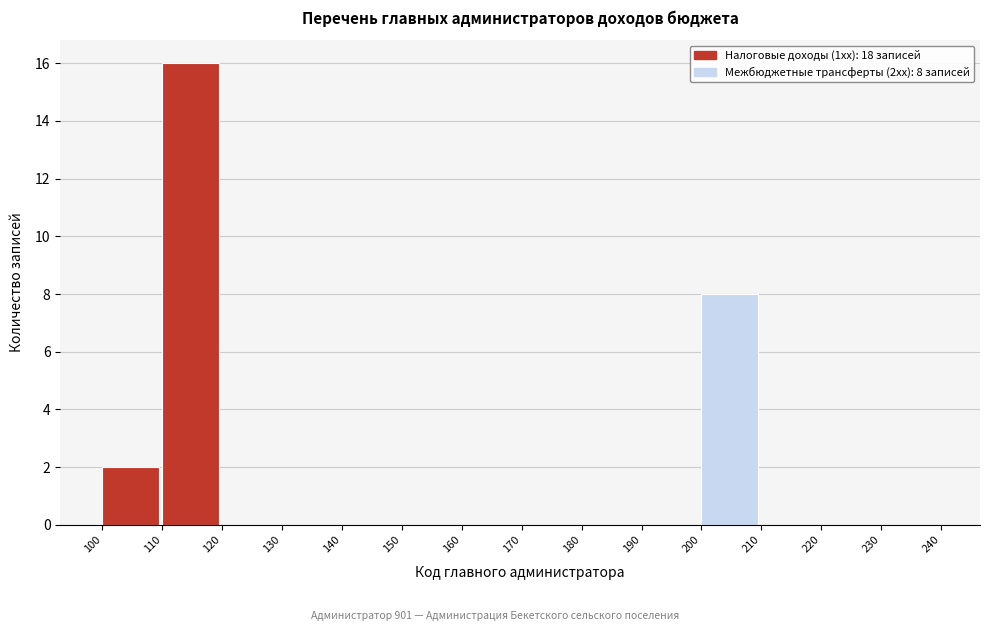

Which range on the x-axis has the tallest bar?

110 to 120